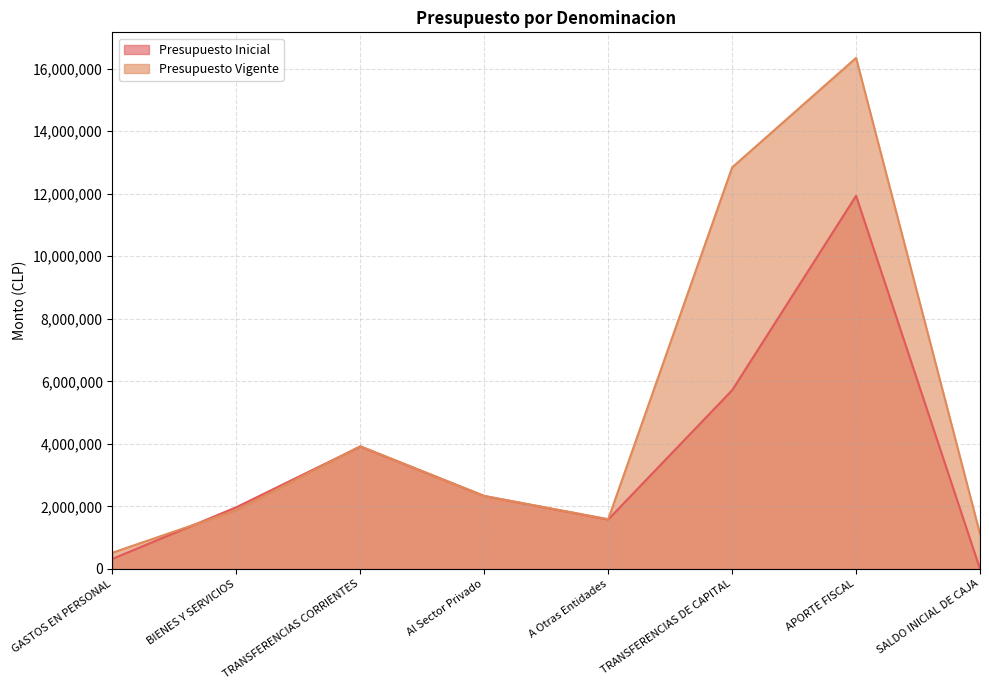

Reading right to left, list all the values displayed in this chart.

Presupuesto Inicial: 10	11932259	5716500	1582286	2333089	3915375	1975952	324452
Presupuesto Vigente: 1121280	16344271	12842500	1591620	2333089	3924709	1879327	520382